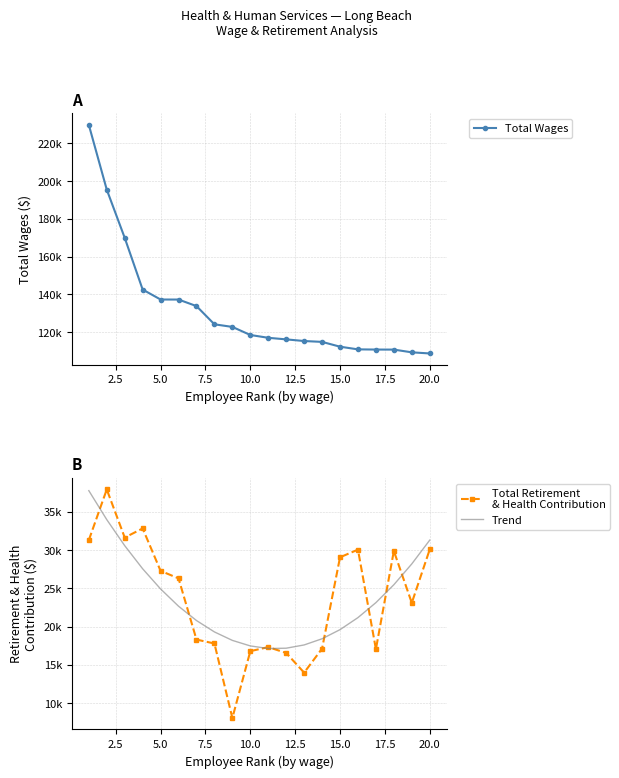

True or false: Total Wages and Trend cross at least once.

False